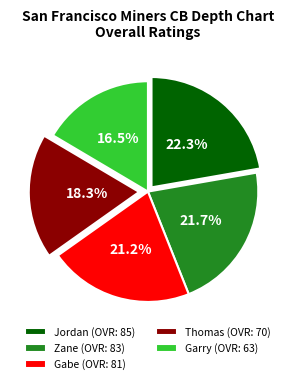

Is the sum of Thomas (OVR: 70) and Gabe (OVR: 81) greater than half?

No